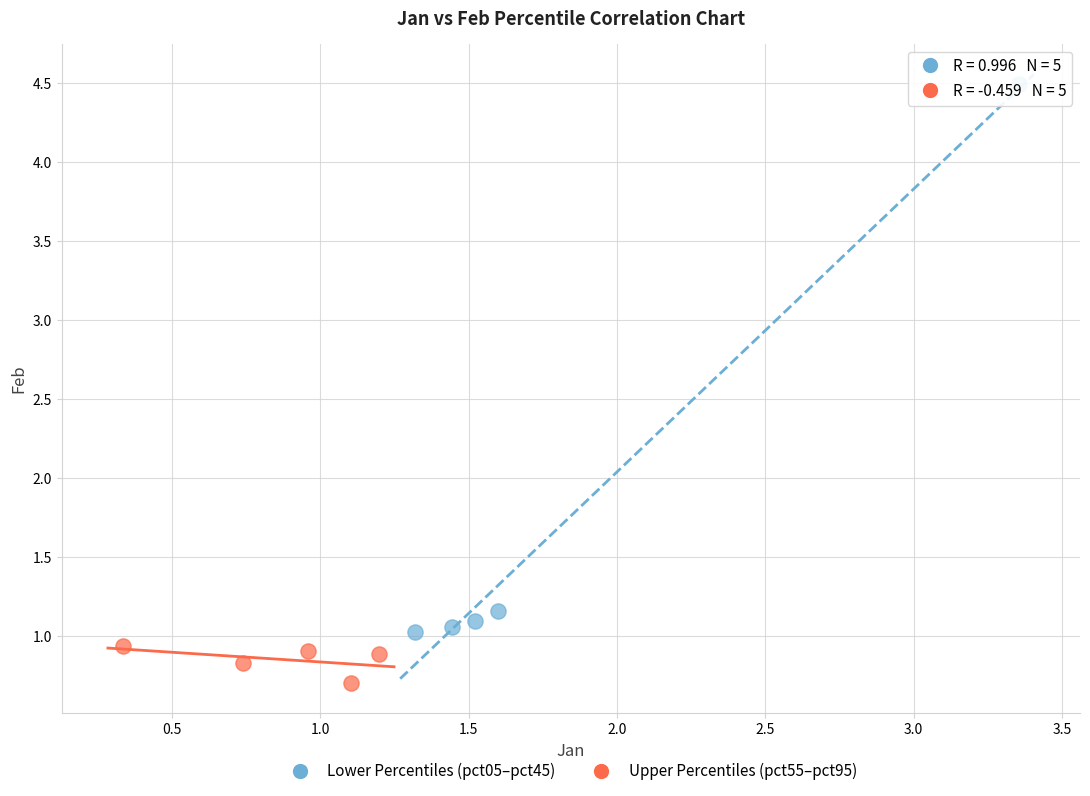

Which series contains the lowest Y value?

Upper Percentiles (pct55–pct95)